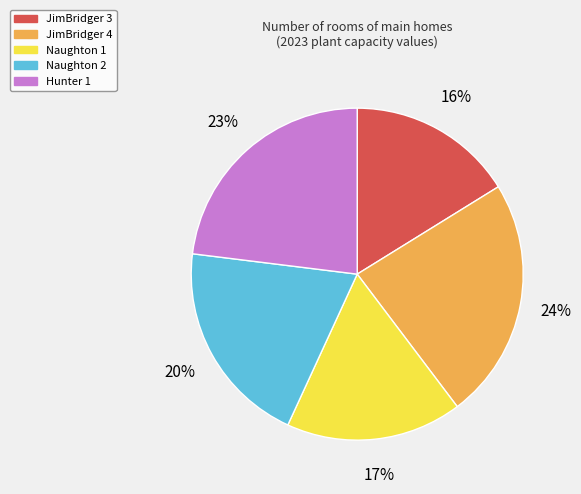

Is there a majority slice in this chart?

No